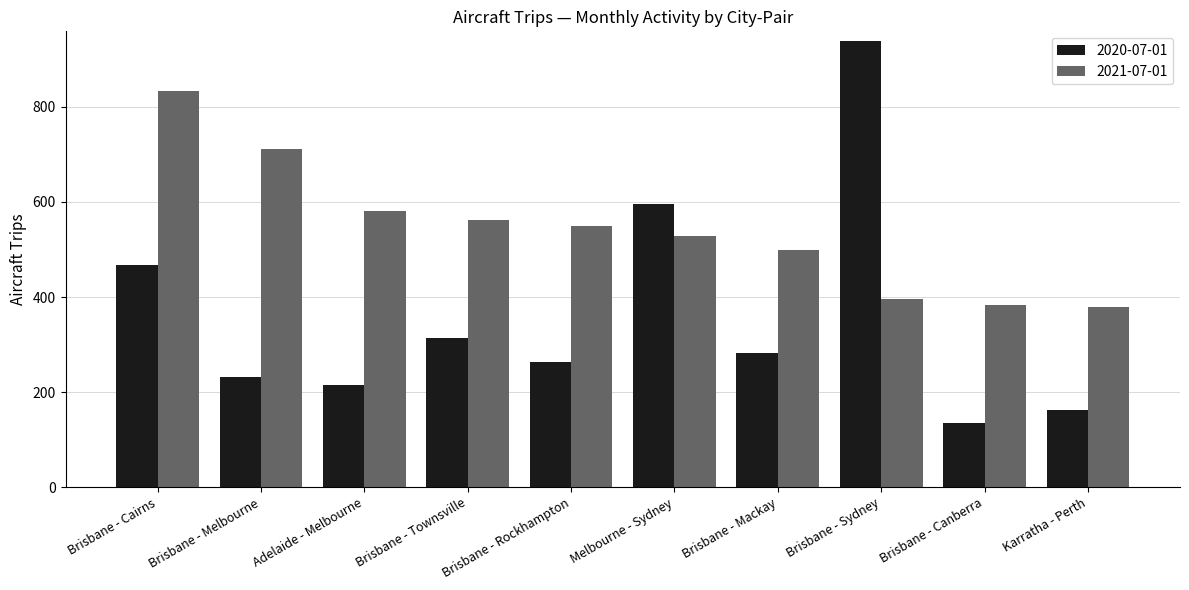

What is the difference between the 2021-07-01 values at Brisbane - Melbourne and Melbourne - Sydney?

183